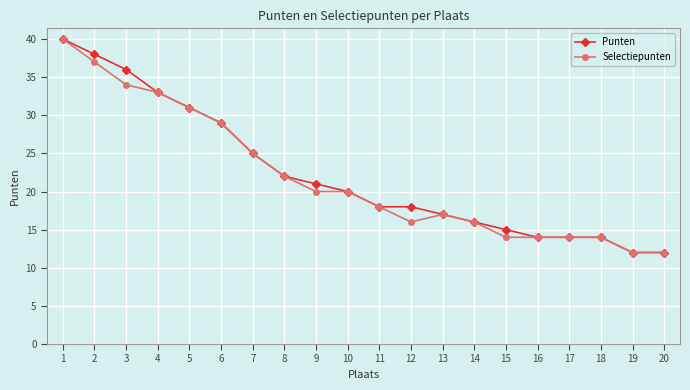

What are all the series names shown in the legend?

Punten, Selectiepunten